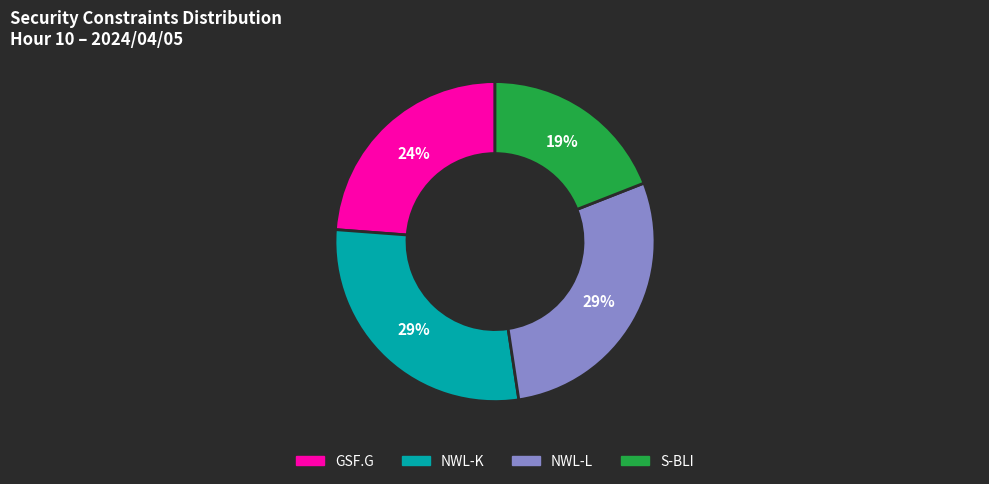

To the nearest percent, what is the difference between the largest and smallest slice percentages?

10%